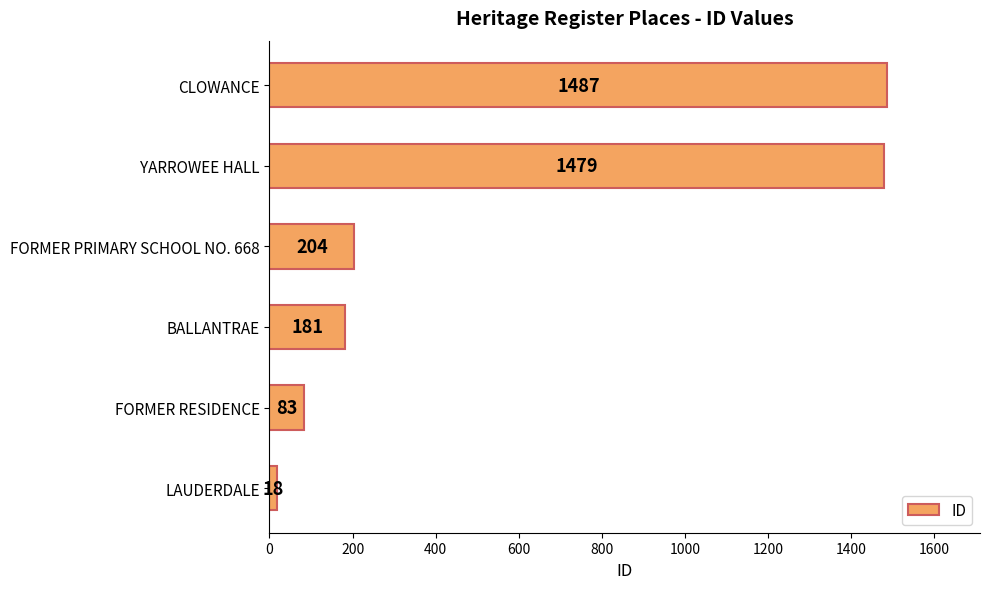

How many bars are there in total?

6